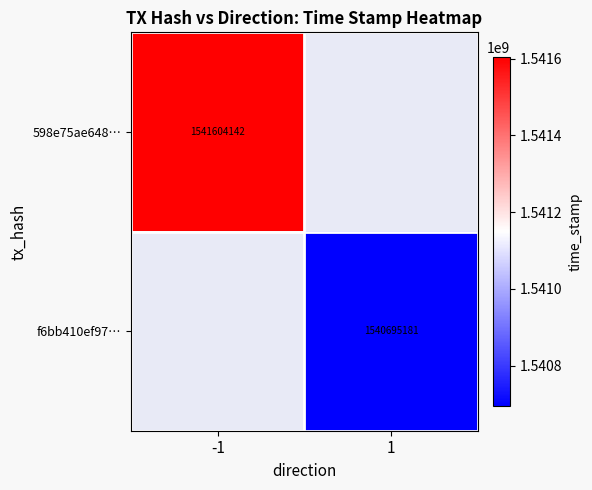

True or false: f6bb410ef97… has a value of 2172146614 at 1.

False